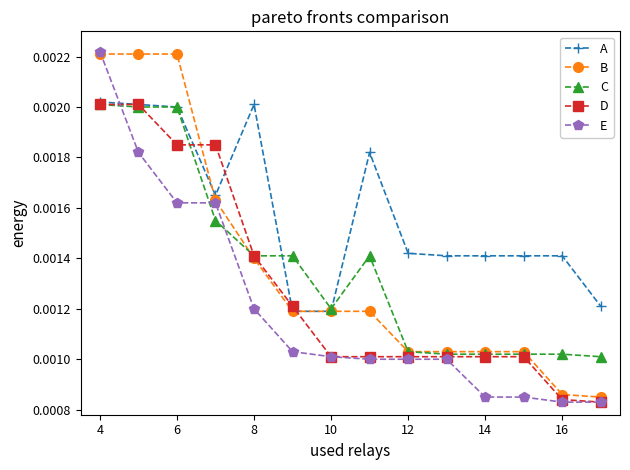

How many B values are between 0 and 1?

14